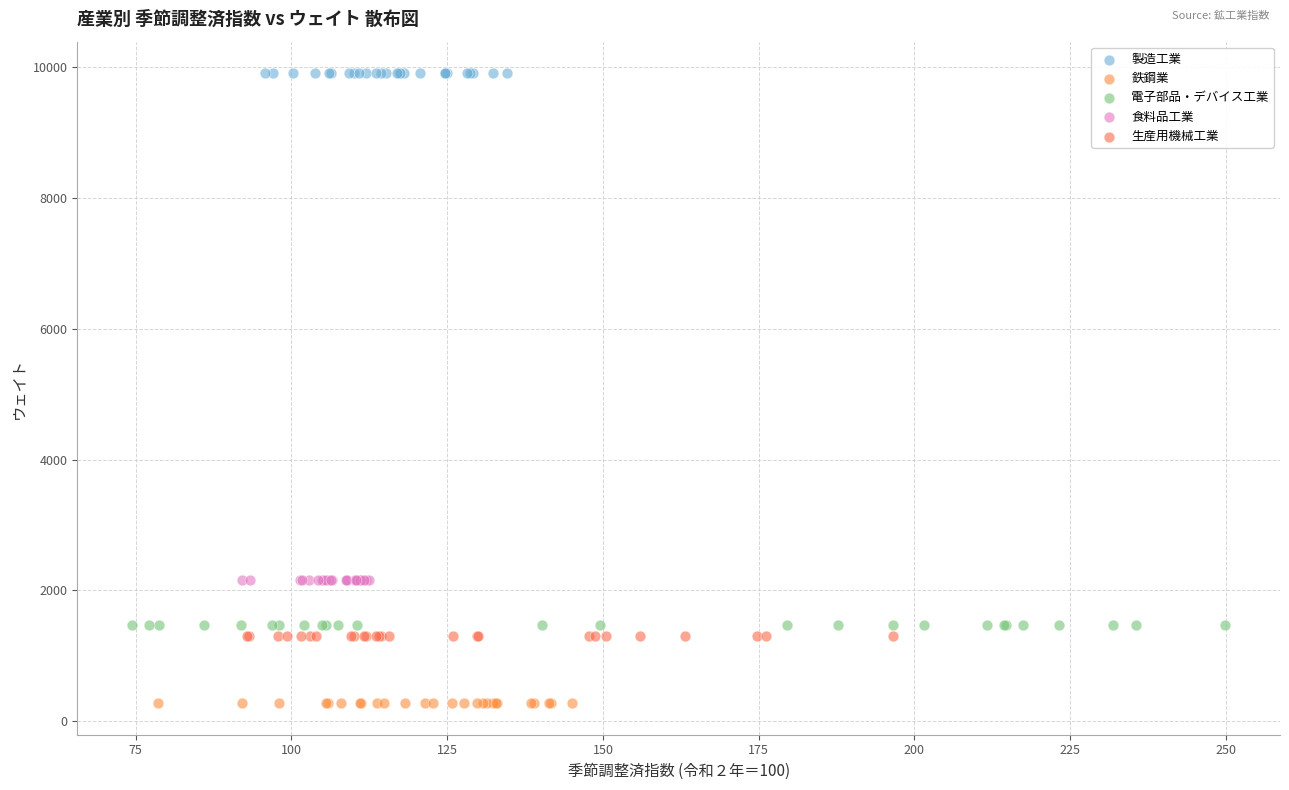

Which series contains the lowest Y value?

鉄鋼業